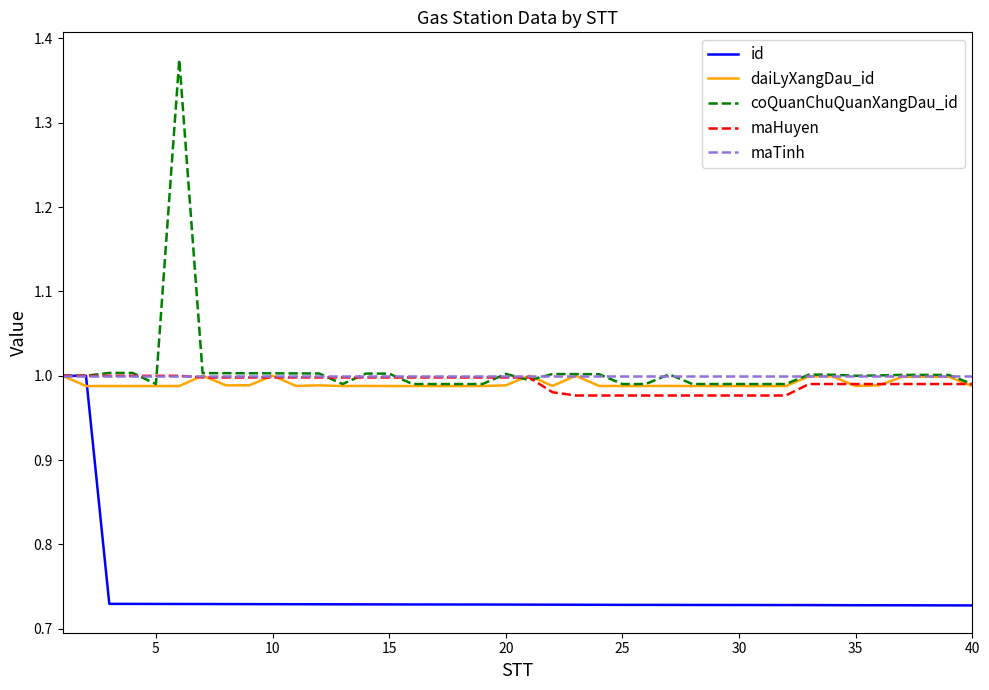

Which series has the largest range (max minus min)?

coQuanChuQuanXangDau_id